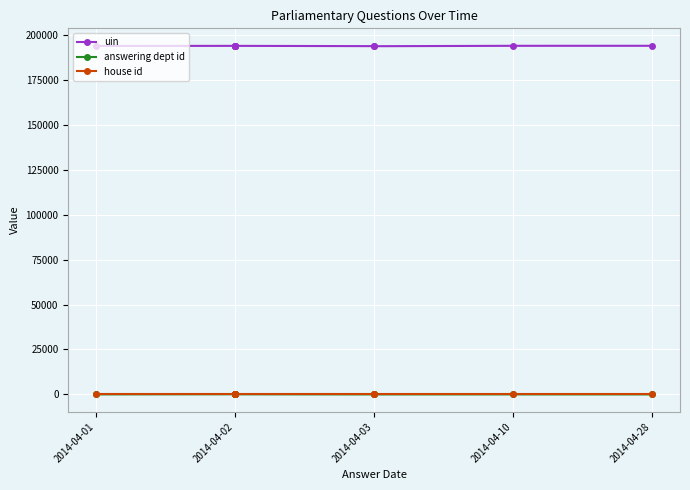

What is the average value of the answering dept id series?

35